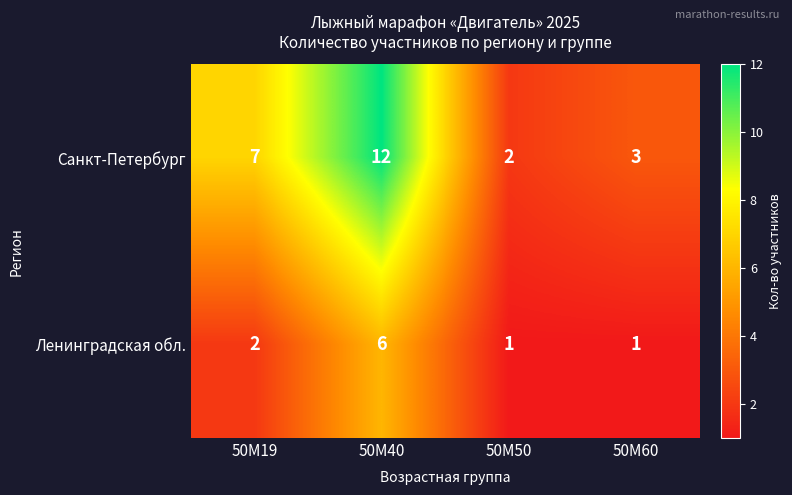

Count the Санкт-Петербург values in the range 3 to 12.

3